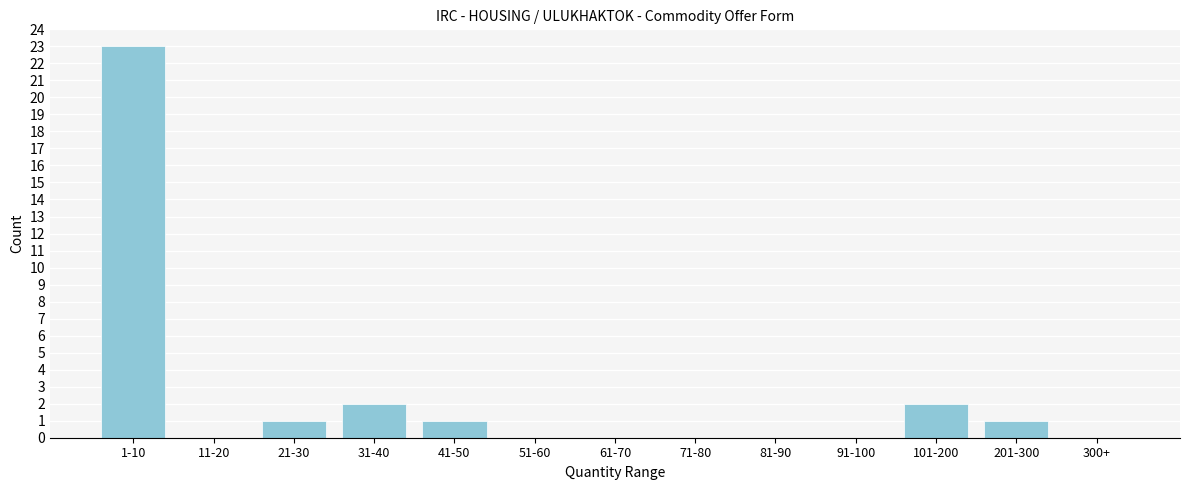

Reading left to right, list all the values displayed in this chart.

1-10=23	11-20=0	21-30=1	31-40=2	41-50=1	51-60=0	61-70=0	71-80=0	81-90=0	91-100=0	101-200=2	201-300=1	300+=0